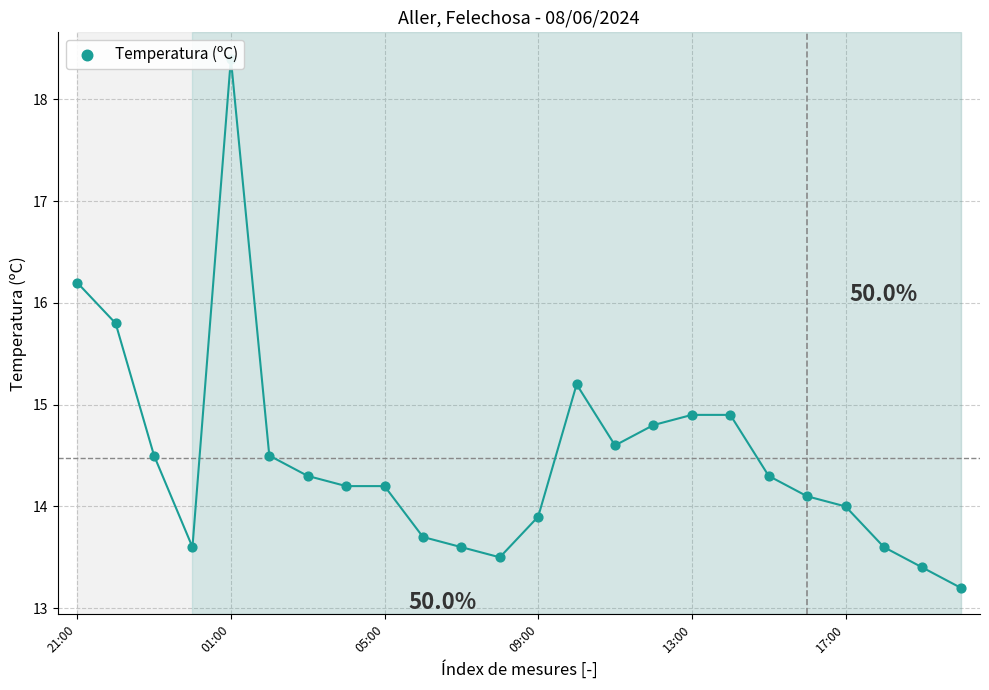

What is the change in value from 05:00 to 11?

-1.0